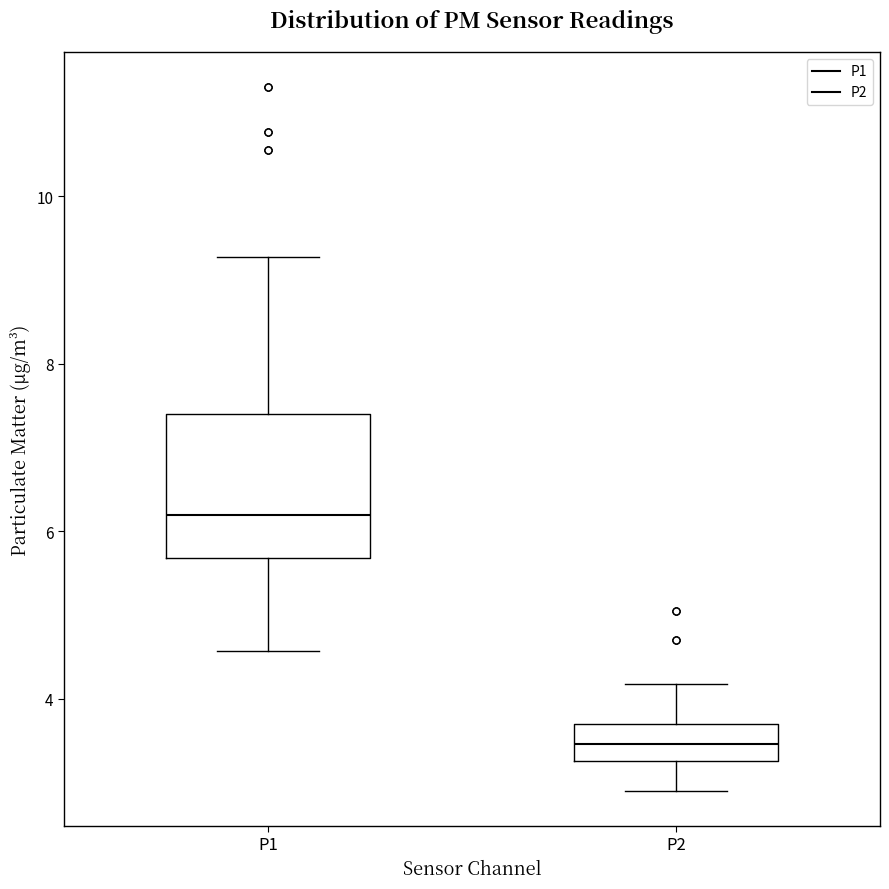

Which box is the tallest, from its lower edge to its upper edge?

P1